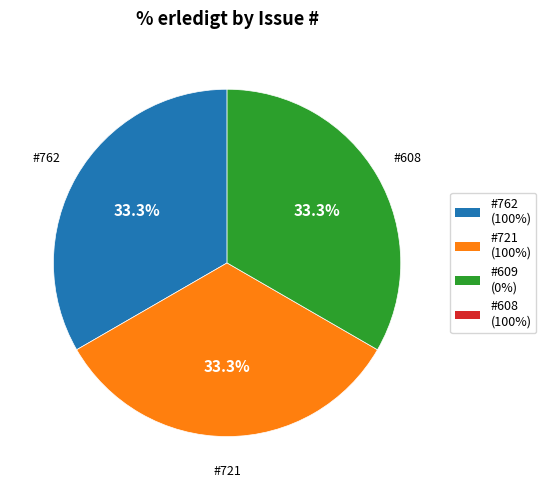

How many segments does this pie chart have?

3